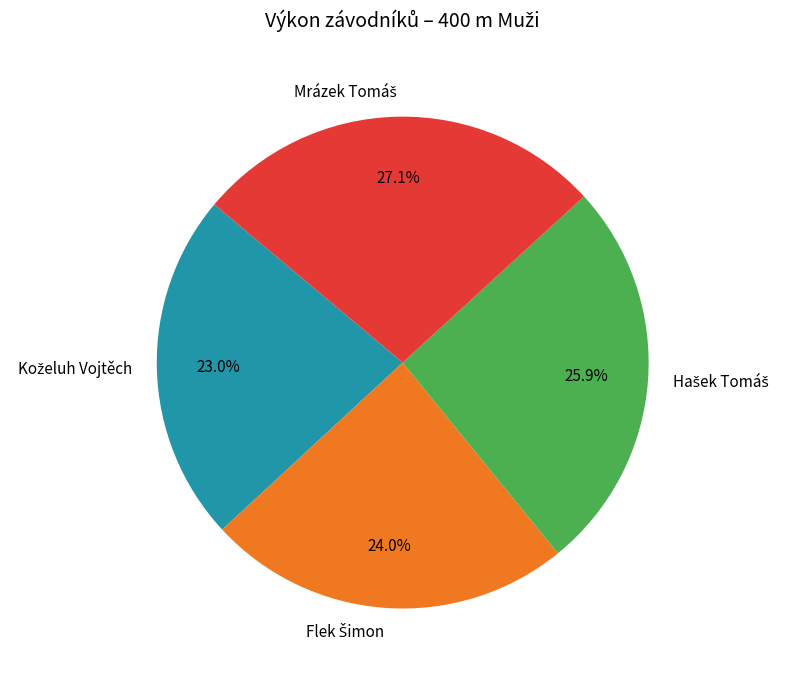

Does any single category account for the majority?

No